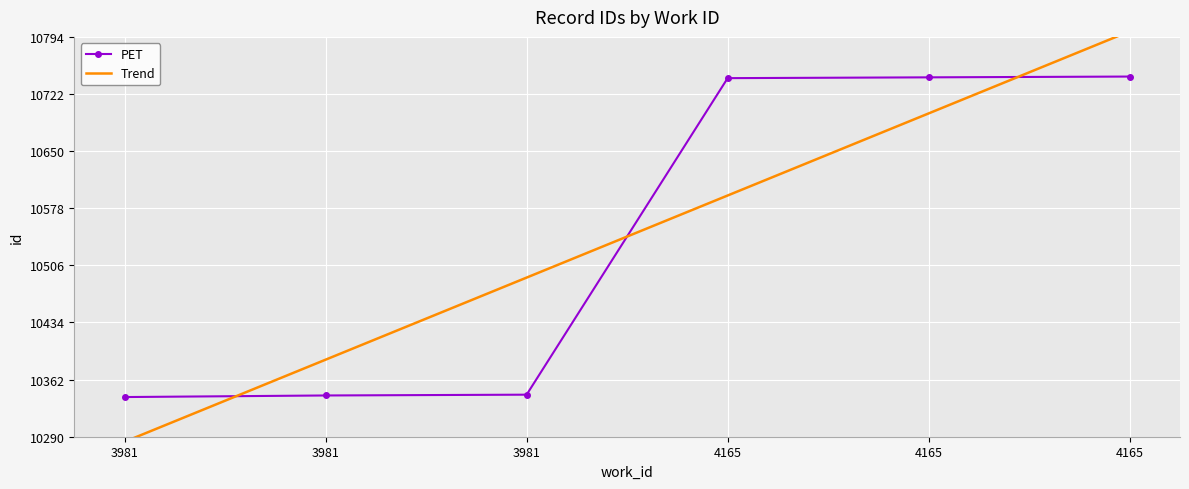

What is the minimum value for Trend?

10283.6